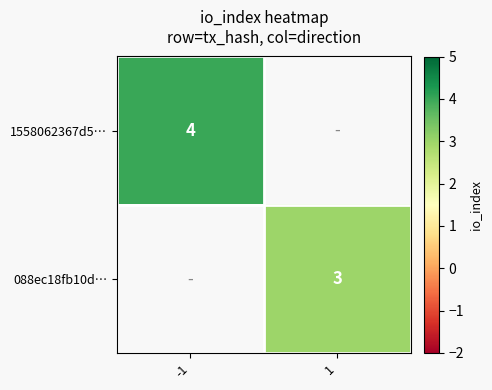

The value of 1558062367d5… at -1 is 4. True or false?

True